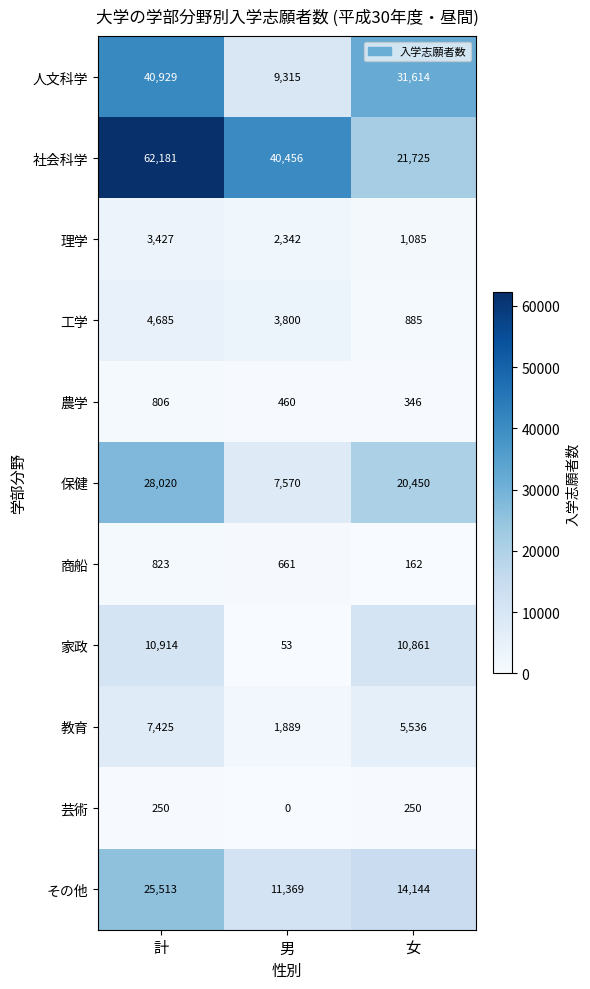

What is the difference between the highest and lowest values at 女?

31452